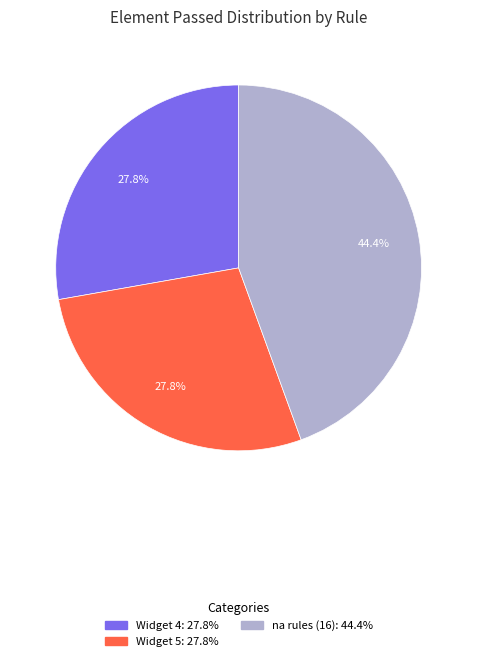

Is there any slice that represents more than half of the pie?

No